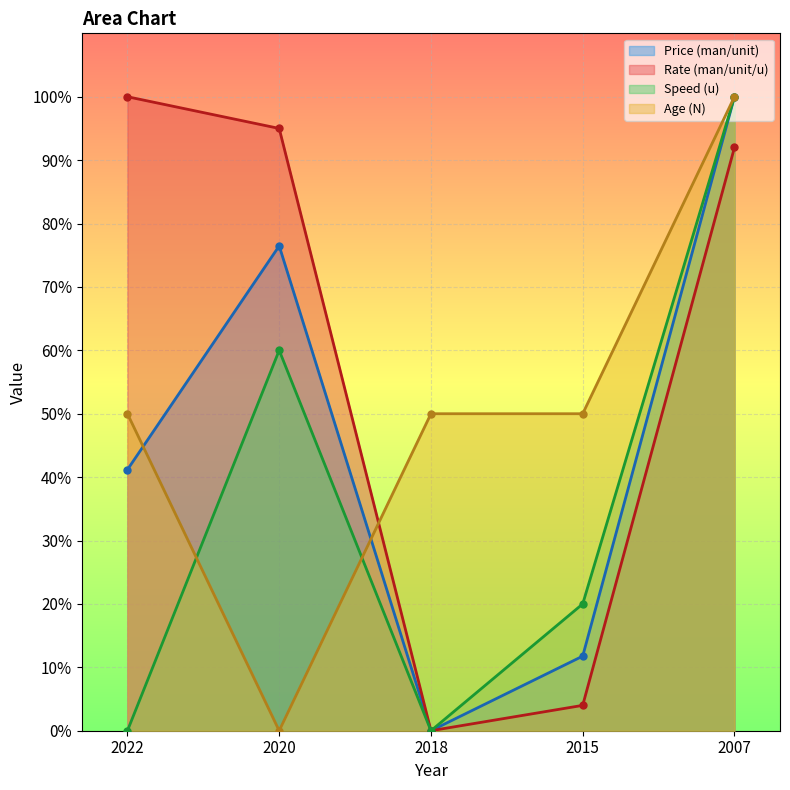

Reading left to right, transcribe all the data shown in this chart.

Price (man/unit): 2022=41.2	2020=76.5	2018=0.0	2015=11.8	2007=100.0
Rate (man/unit/u): 2022=100.0	2020=95.0	2018=0.0	2015=4.0	2007=92.0
Speed (u): 2022=0.0	2020=60.0	2018=0.0	2015=20.0	2007=100.0
Age (N): 2022=50.0	2020=0.0	2018=50.0	2015=50.0	2007=100.0